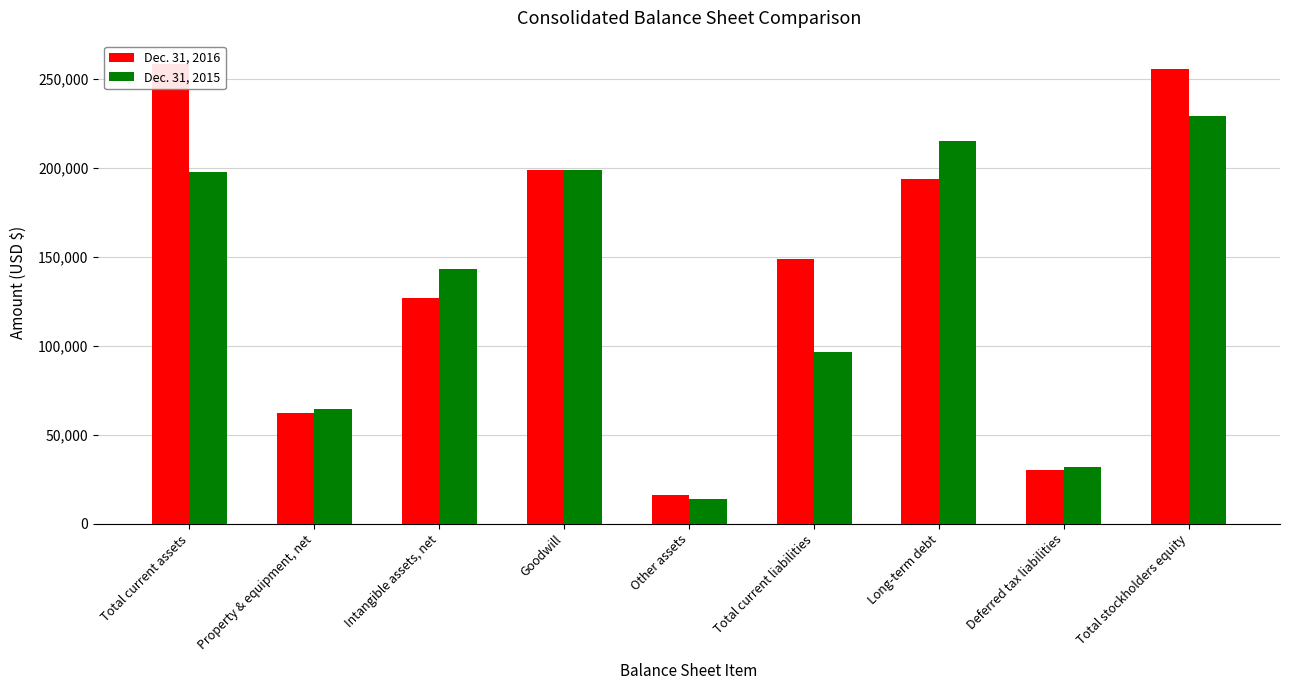

What is the total value across all series at Deferred tax liabilities?

61396